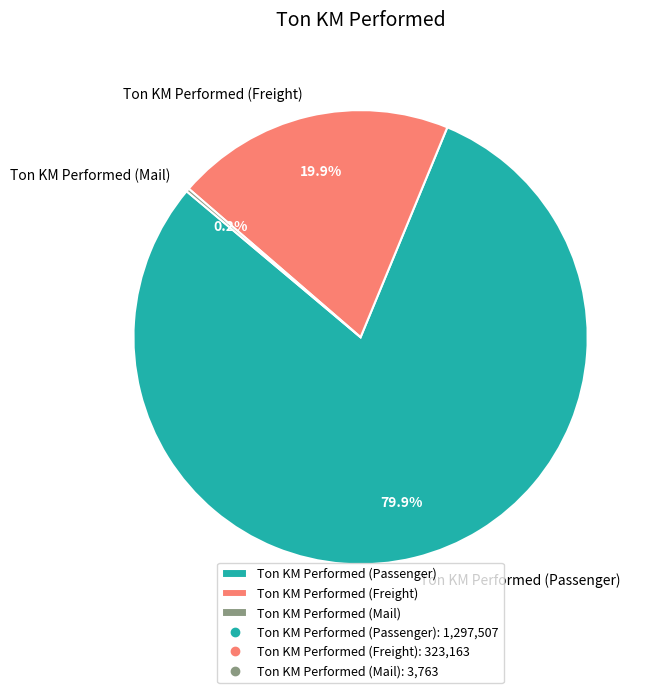

What percentage is NOT represented by Ton KM Performed (Freight)?

80.1%